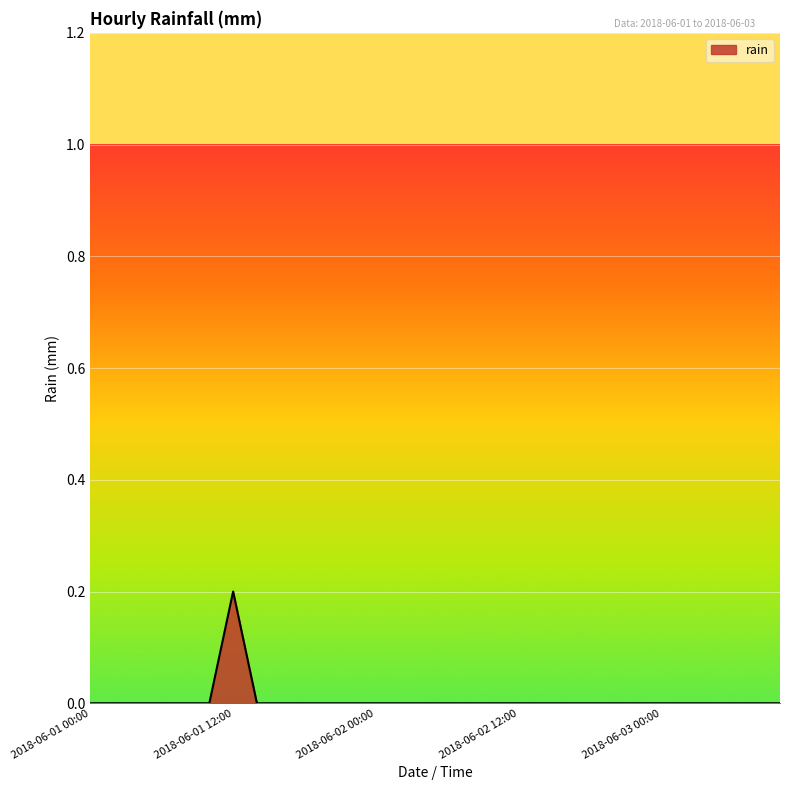

How many lines are shown in the chart?

1